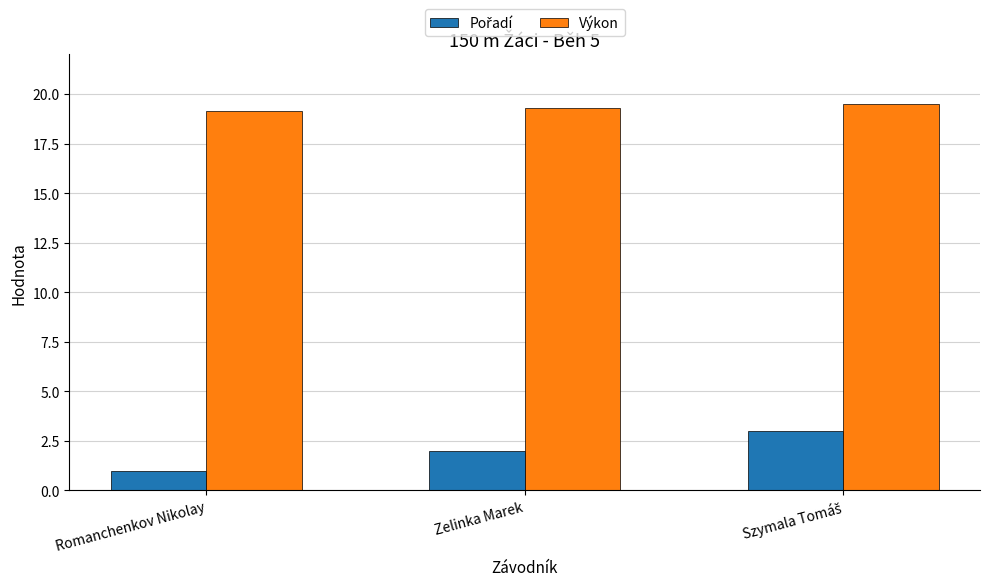

What is the average value of the Výkon series?

19.3